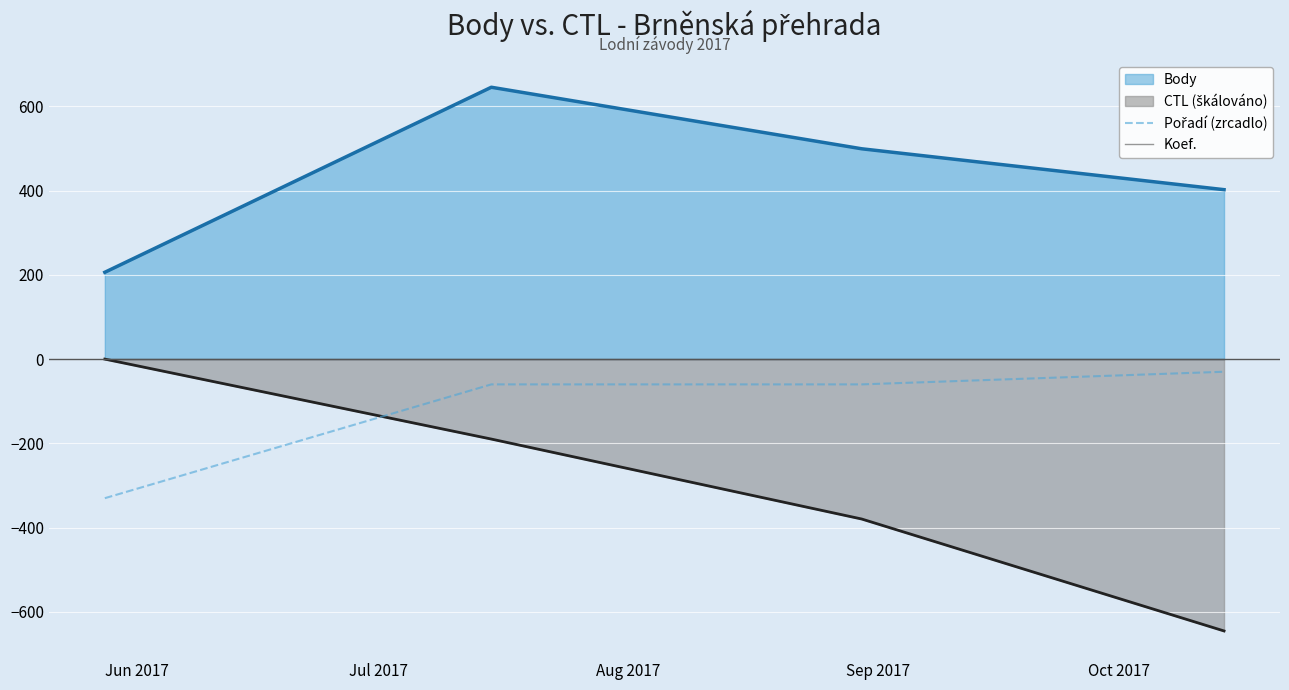

What is the maximum value for Koef.?

1.0